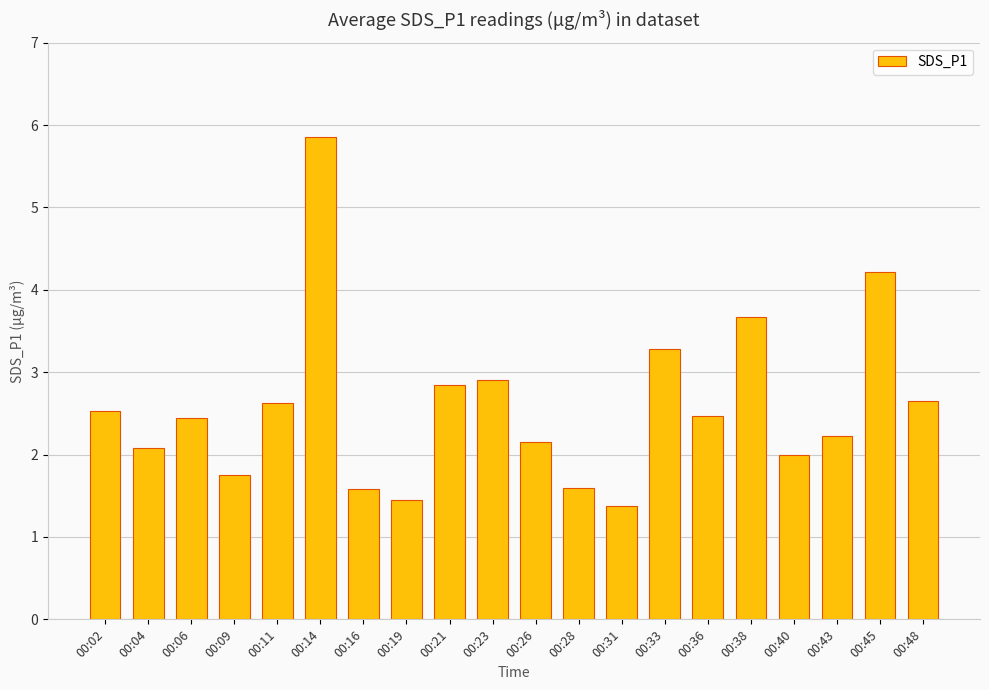

How many data points does each series have?

20